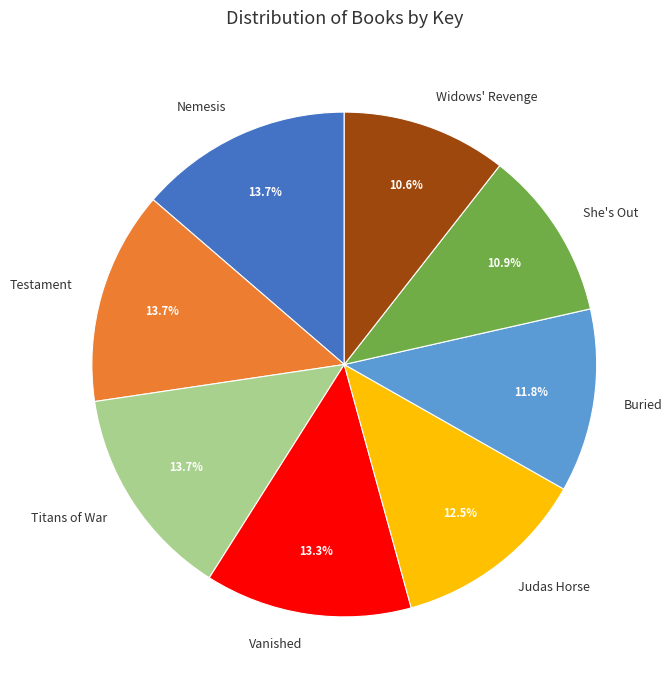

Combined, do She's Out and Vanished account for over 50%?

No